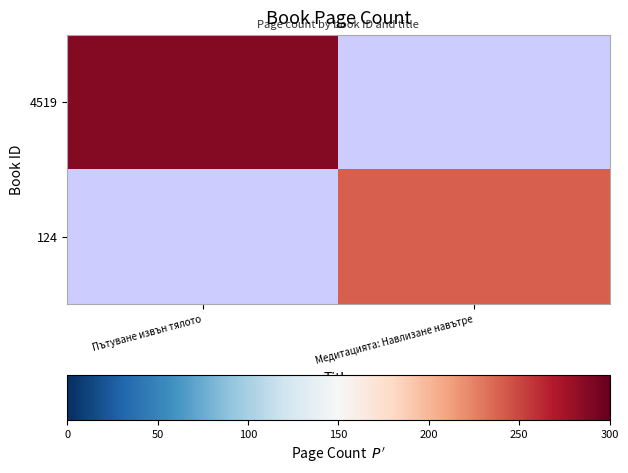

At which label does 4519 reach its minimum?

Пътуване извън тялото